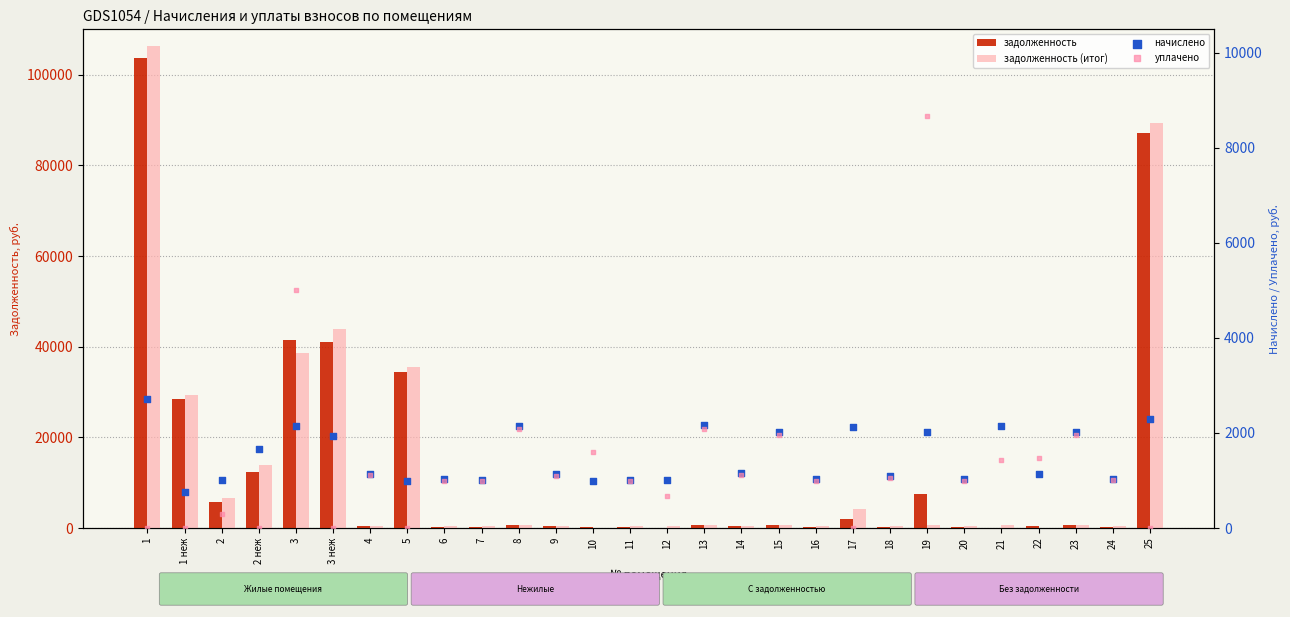

What are all the series names shown in the legend?

задолженность, задолженность (итог), начислено, уплачено